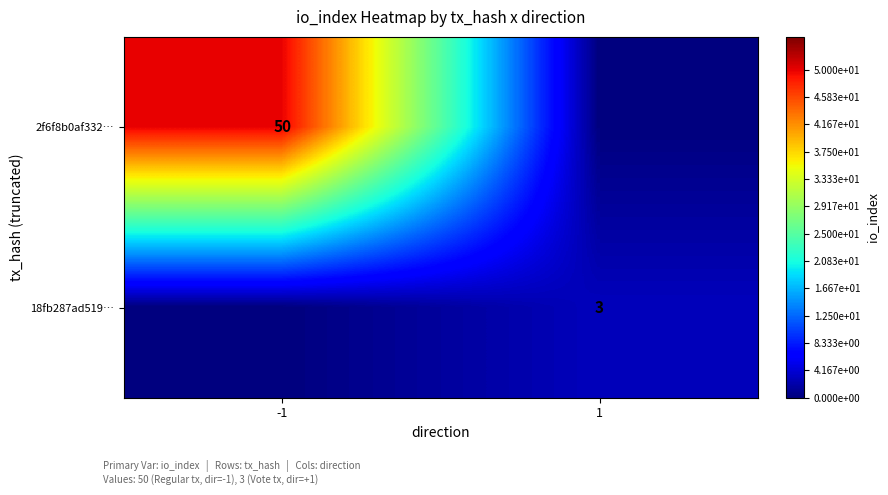

Is the value of 18fb287ad519… at 1 greater than the value of 2f6f8b0af332… at -1?

No